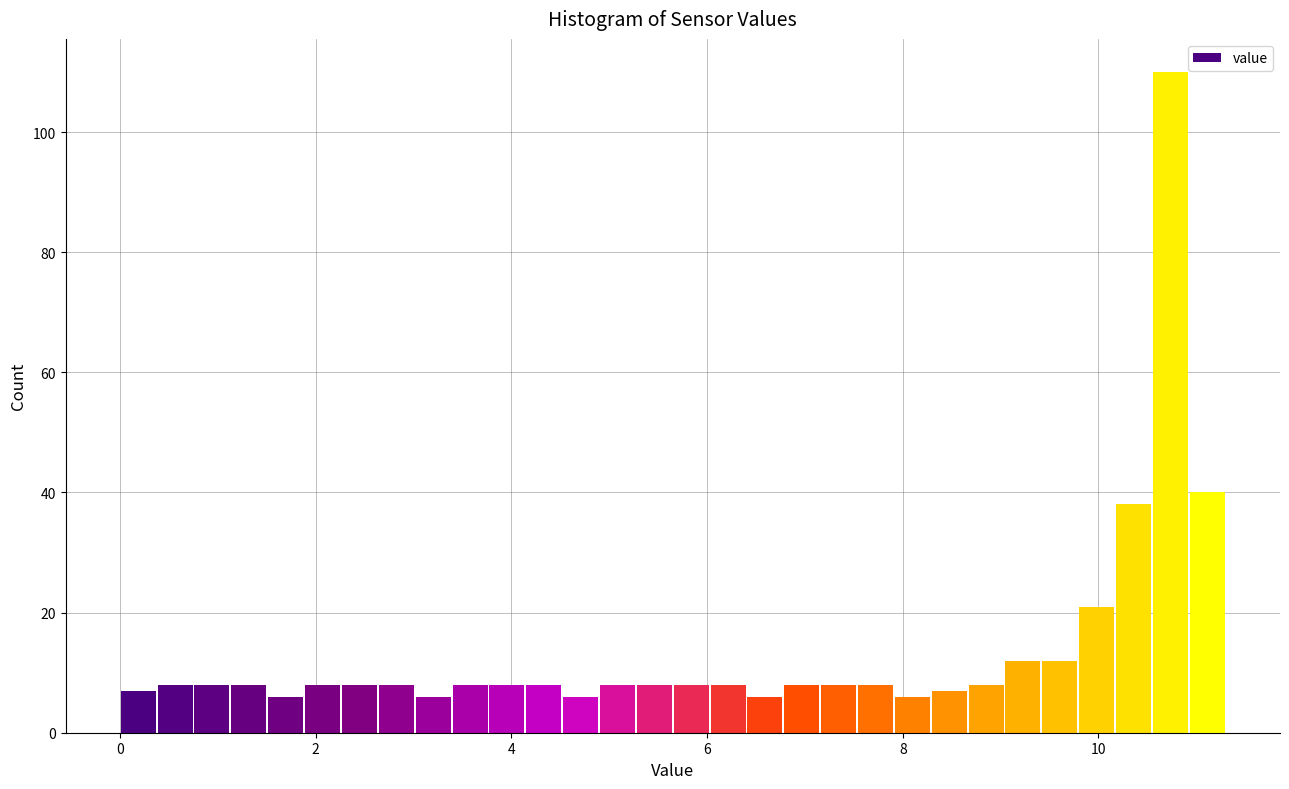

Around what value on the x-axis is the tallest bar? Give the approximate position of its centre, as read against the axis.

10.8